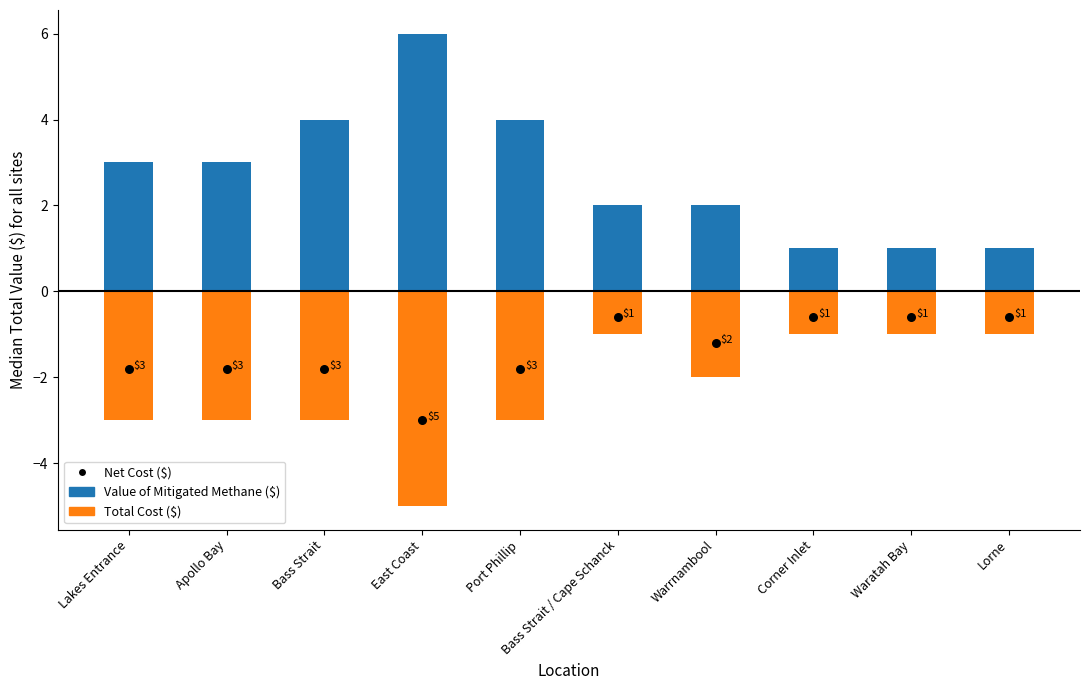

Which series contains the highest Y value?

Value of Mitigated Methane ($)